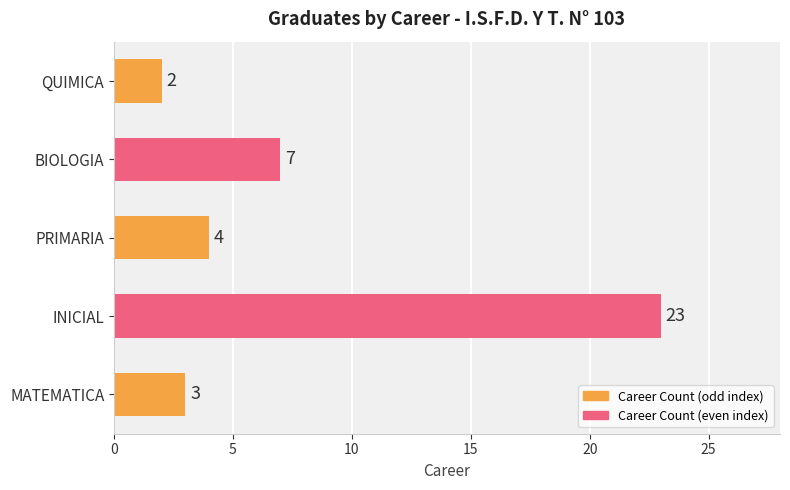

What is the maximum value shown in the chart?

23